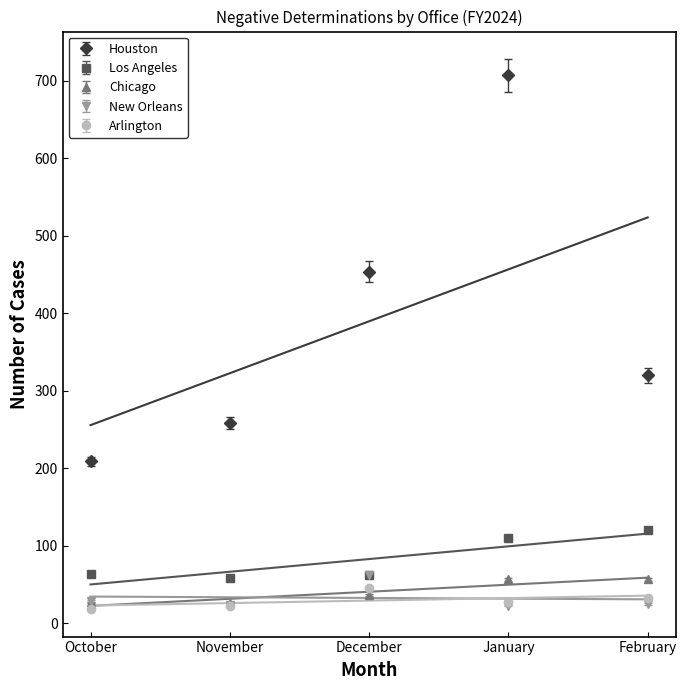

Reading left to right, what are all the values shown in this chart?

Houston: October=209.0	November=259.0	December=454.0	January=707.0	February=320.0
Los Angeles: October=64.0	November=58.0	December=63.0	January=110.0	February=120.0
Chicago: October=27.0	November=26.0	December=37.0	January=57.0	February=57.0
New Orleans: October=28.1	November=23.3	December=61.1	January=22.3	February=24.2
Arlington: October=18.4	November=22.3	December=43.6	January=26.2	February=32.0